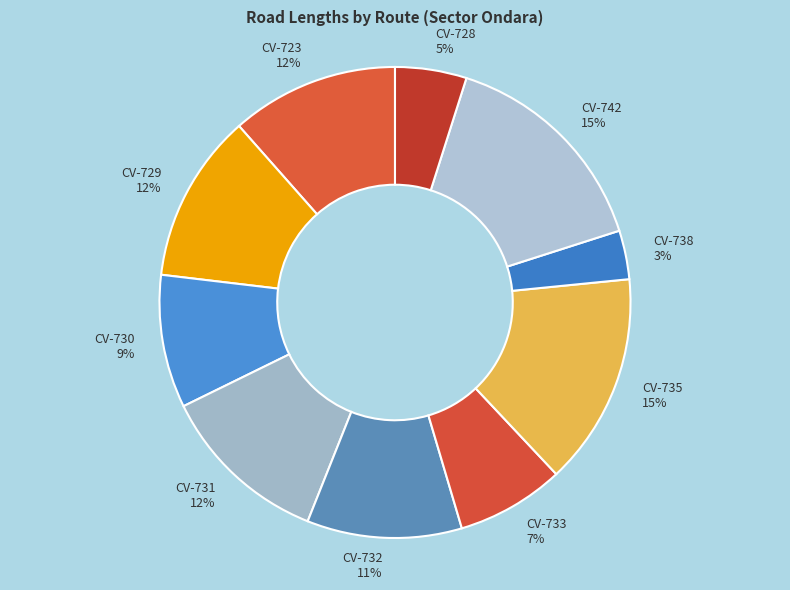

Which category has the smallest portion of the pie?

CV-738